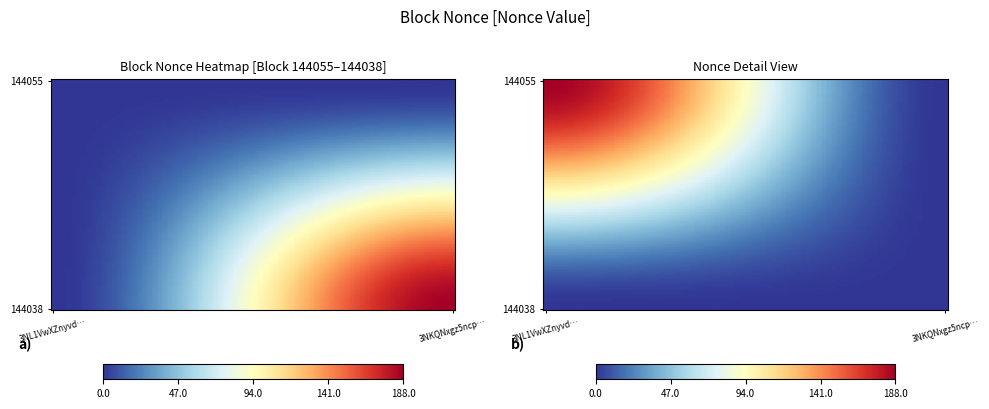

At how many categories does at least one series exceed 128?

1